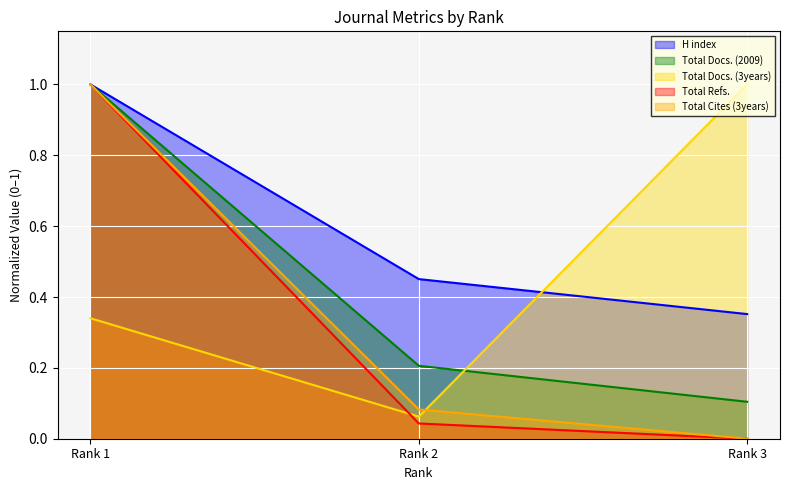

The value of Total Cites (3years) at Rank 3 is 0.0. True or false?

True